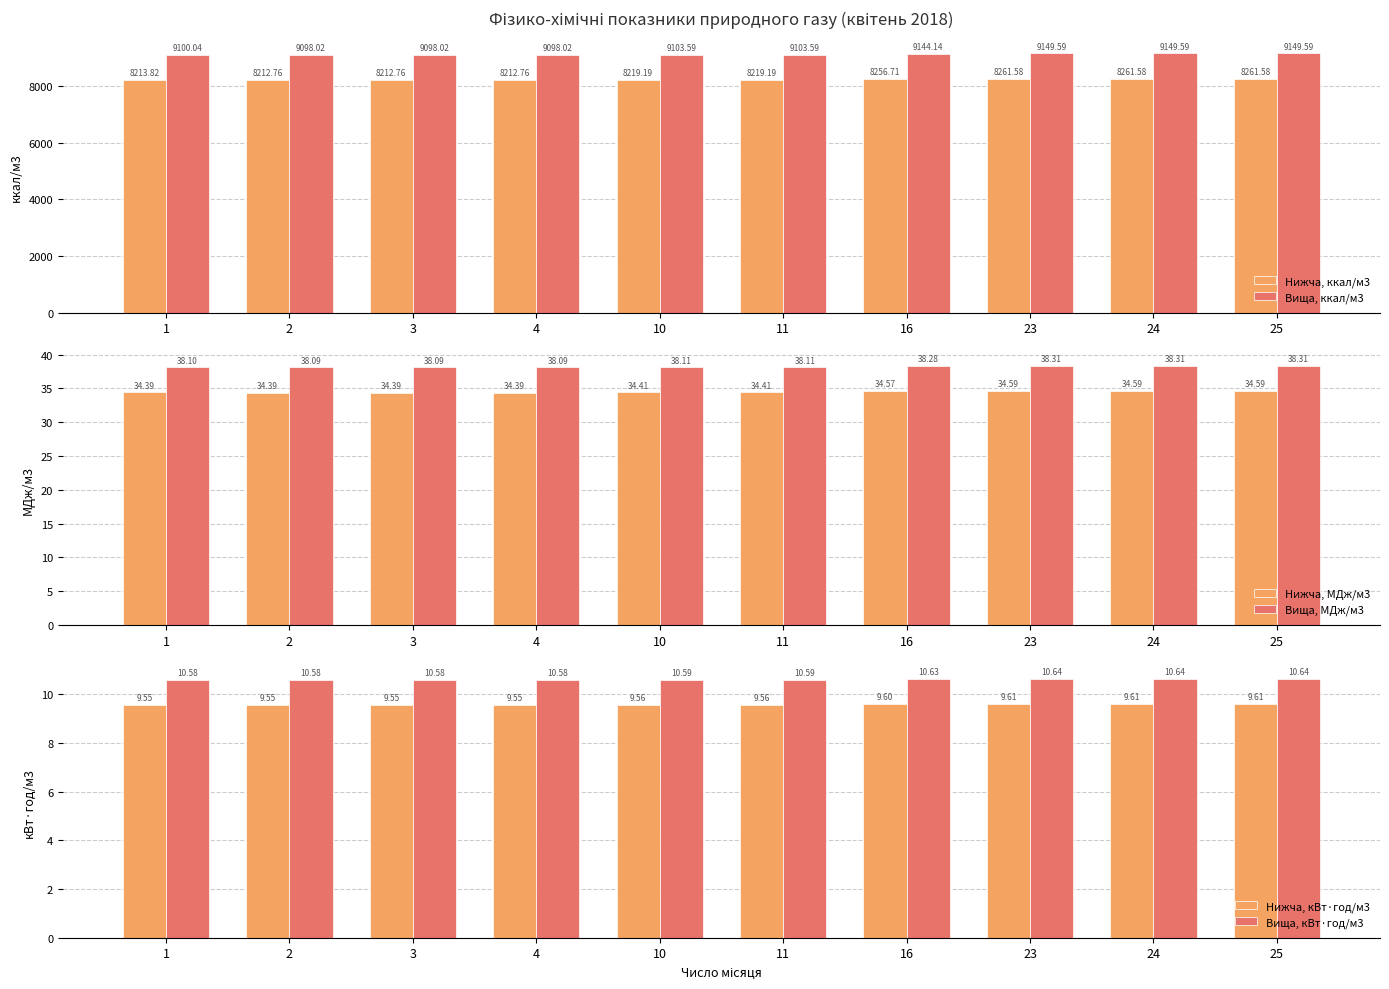

At which category is the sum across all series the highest?

23